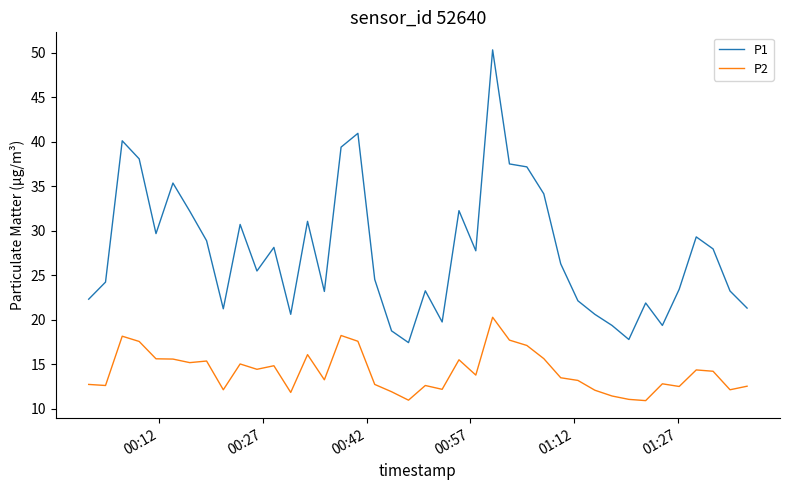

What is the average value of the P1 series?

27.7